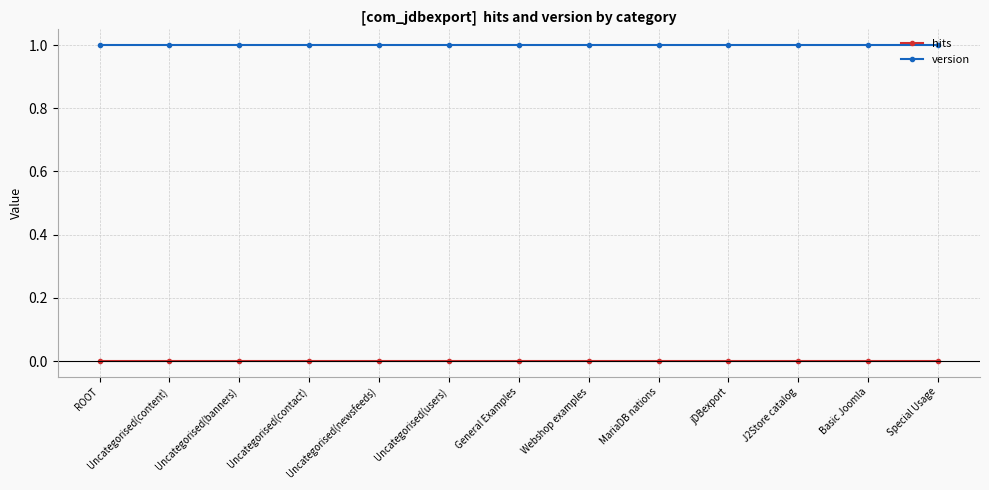

Reading left to right, what are all the values shown in this chart?

hits: ROOT=0	Uncategorised(content)=0	Uncategorised(banners)=0	Uncategorised(contact)=0	Uncategorised(newsfeeds)=0	Uncategorised(users)=0	General Examples=0	Webshop examples=0	MariaDB nations=0	jDBexport=0	J2Store catalog=0	Basic Joomla=0	Special Usage=0
version: ROOT=1	Uncategorised(content)=1	Uncategorised(banners)=1	Uncategorised(contact)=1	Uncategorised(newsfeeds)=1	Uncategorised(users)=1	General Examples=1	Webshop examples=1	MariaDB nations=1	jDBexport=1	J2Store catalog=1	Basic Joomla=1	Special Usage=1